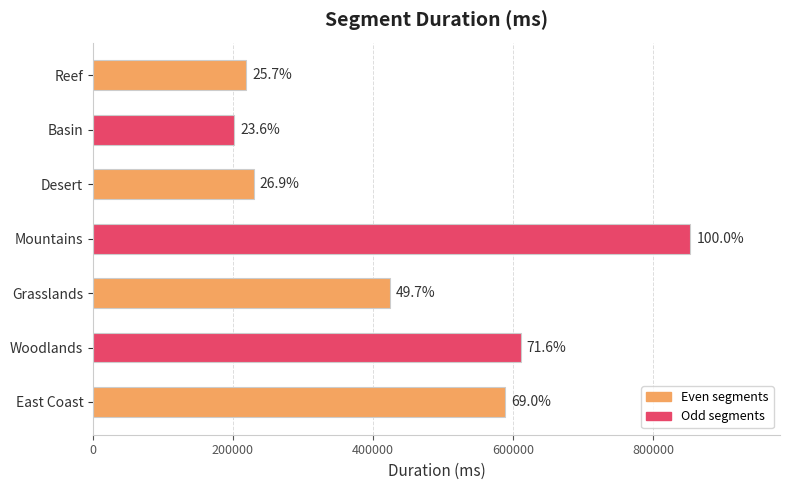

Are the bars horizontal?

Yes